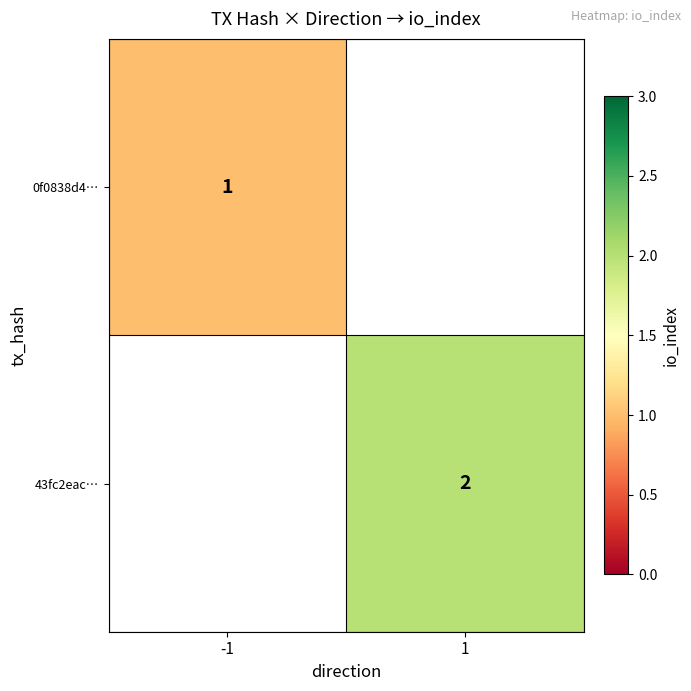

Is it true that 43fc2eac… equals 1 at 1?

False